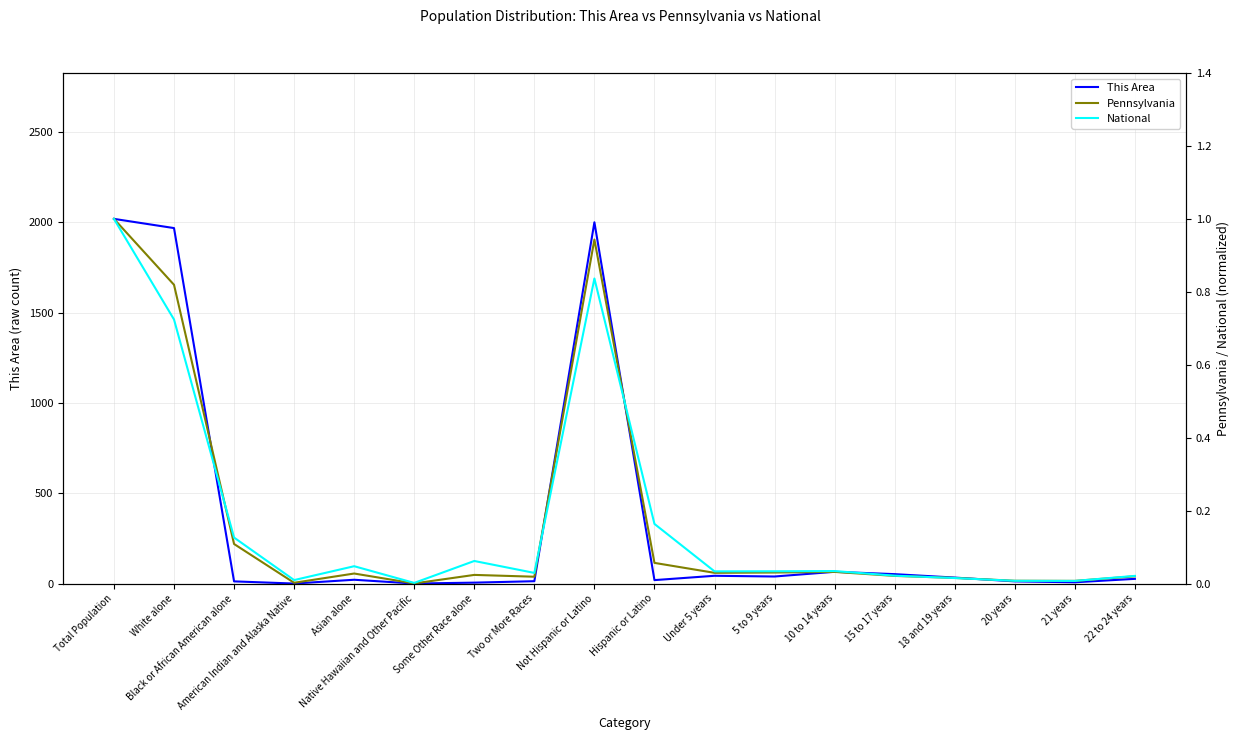

Where is the first local maximum for Pennsylvania?

Asian alone